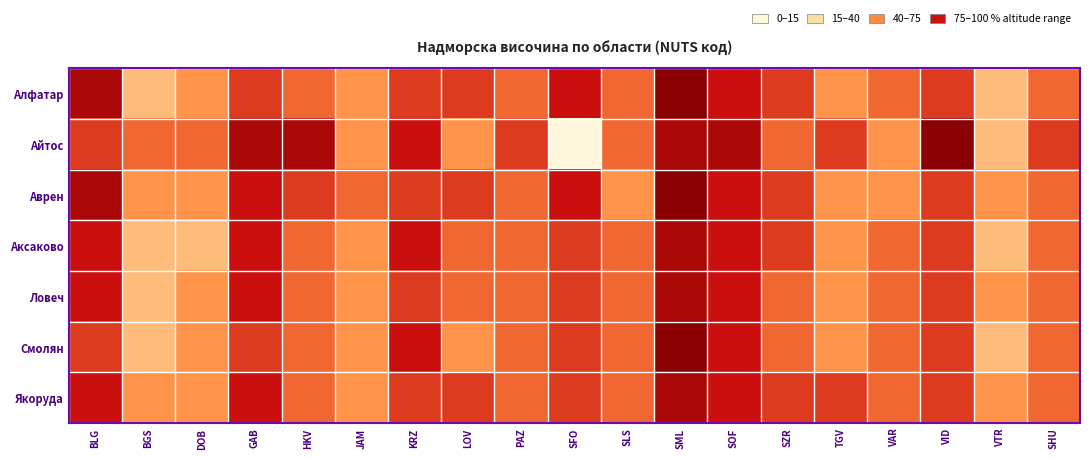

Rank the series by their maximum value, from lowest to highest.

Аксаково, Ловеч, Якоруда, Алфатар, Айтос, Аврен, Смолян